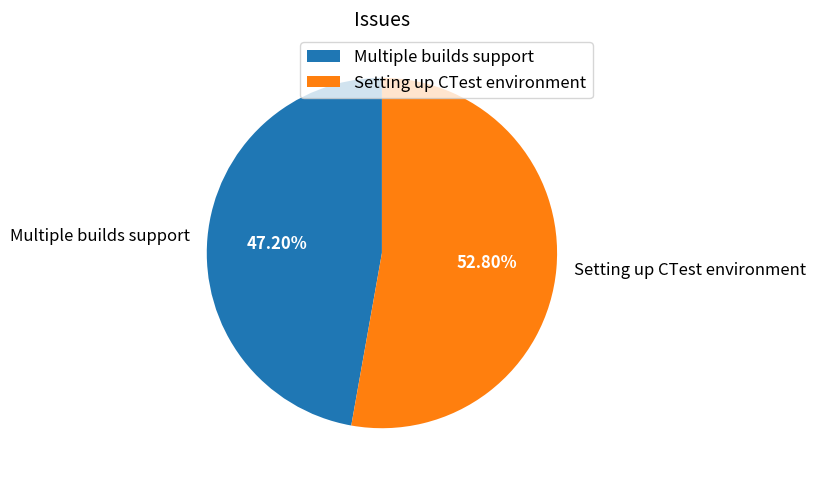

The Multiple builds support slice represents 37% of the pie. True or false?

False